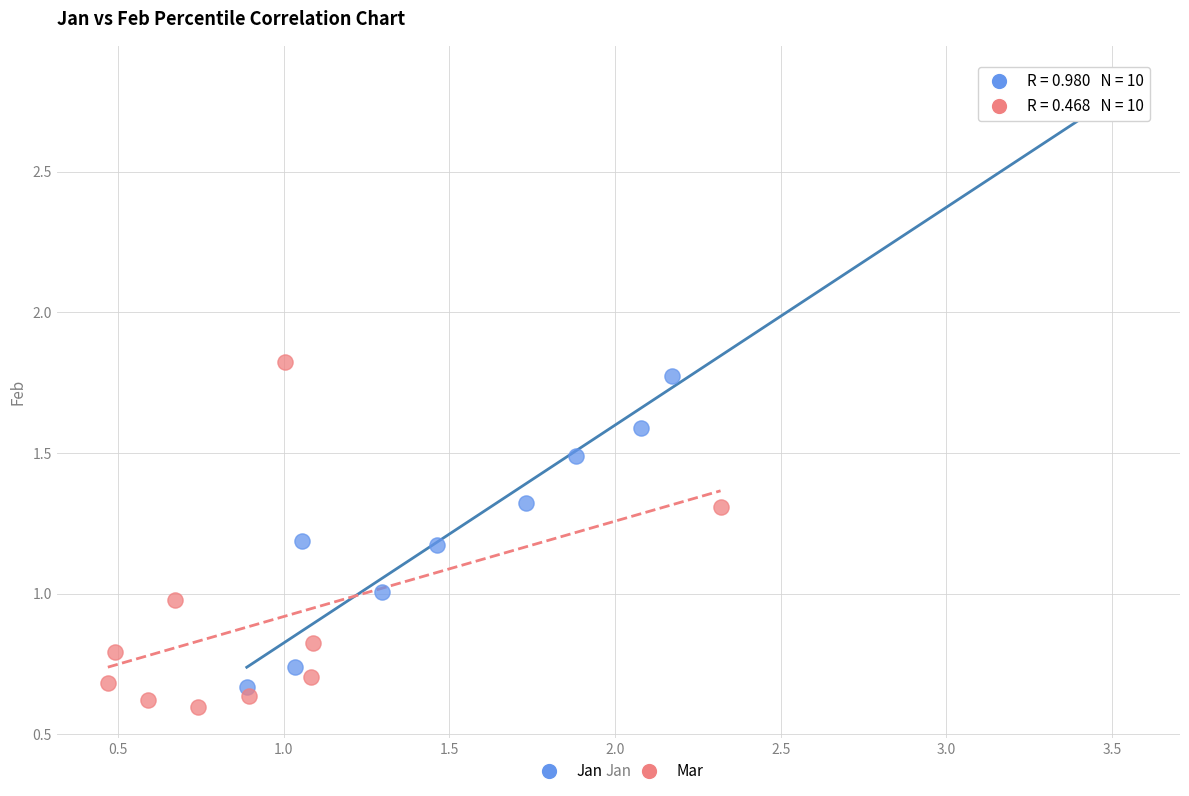

Which series has the largest Y range (max minus min)?

Jan